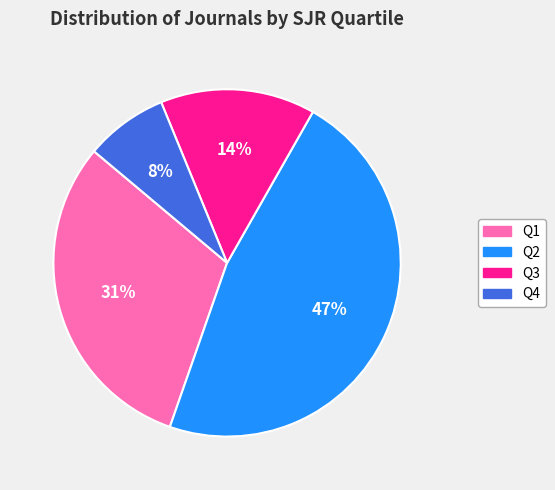

What percentage is the Q3 slice, to the nearest percent?

14%